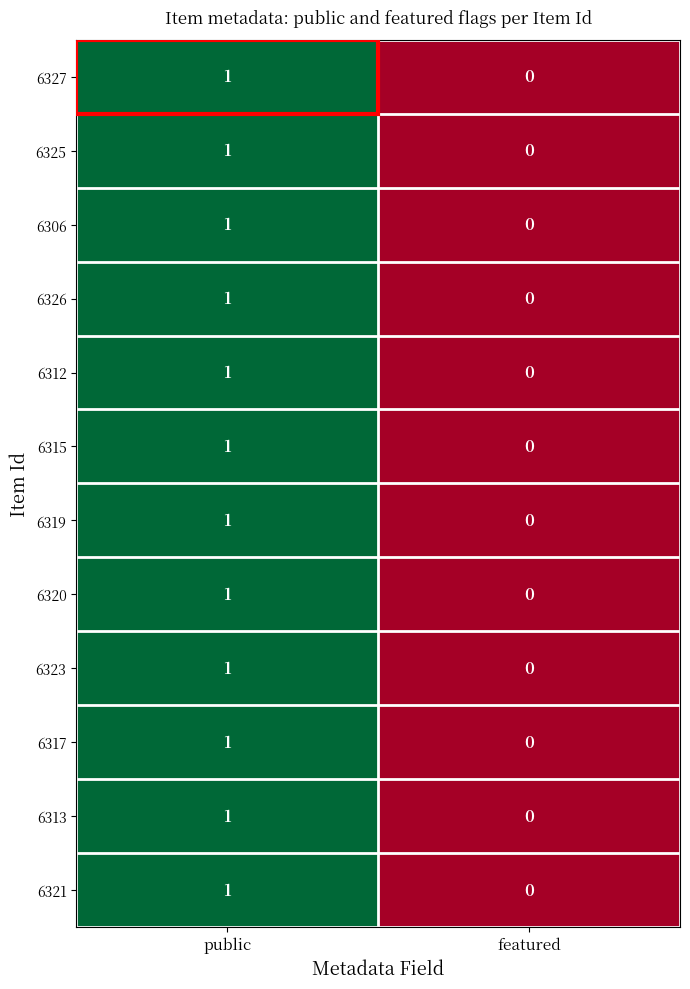

Is the value of 6320 at featured greater than the value of 6312 at public?

No